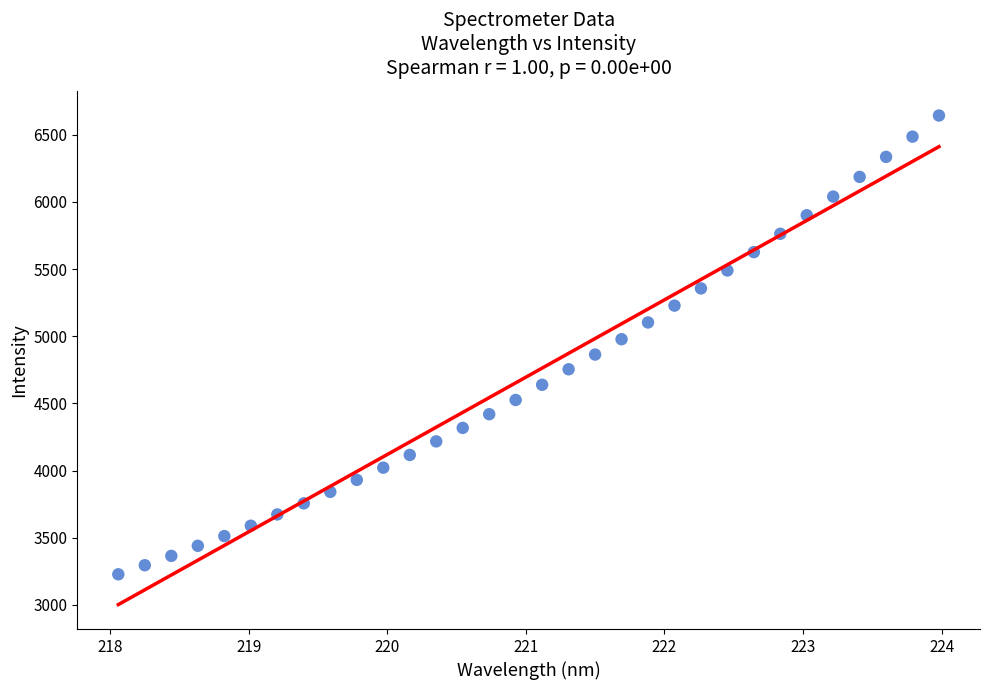

What is the range of X values (max minus min)?

5.9